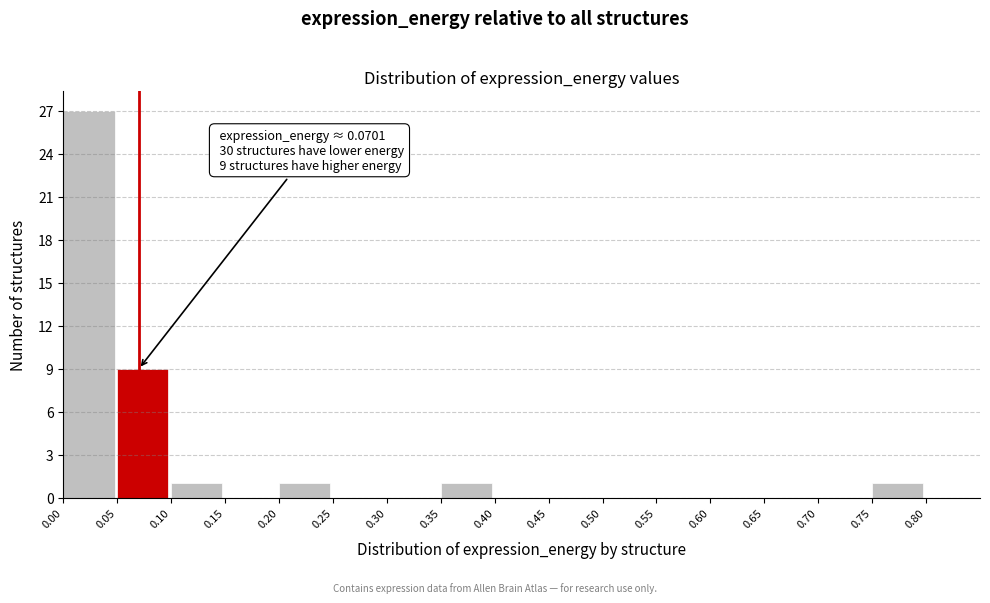

Which range on the x-axis has the tallest bar?

0.00 to 0.05